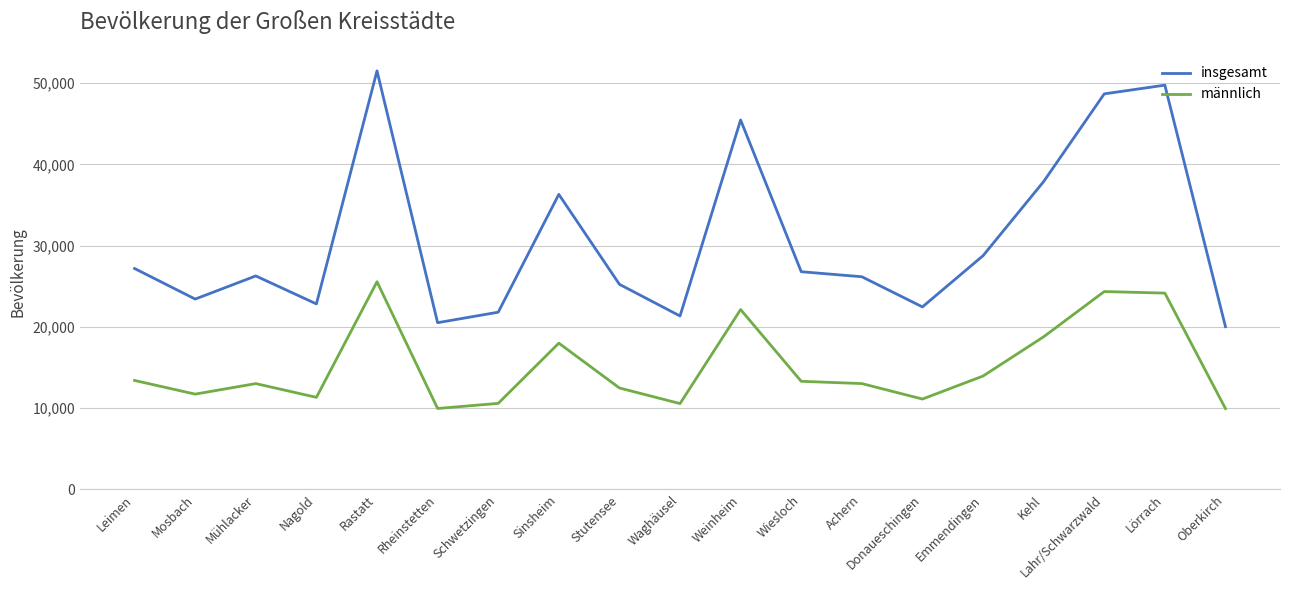

Is the value of männlich at Mosbach greater than the value of insgesamt at Mosbach?

No